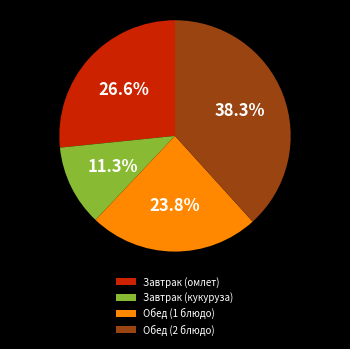

What percentage is NOT represented by Обед (1 блюдо)?

76.2%